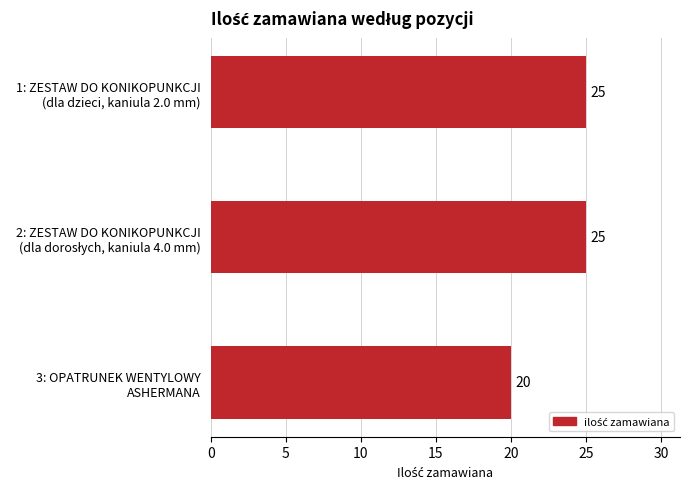

Reading top to bottom, what are all the values shown in this chart?

25	25	20